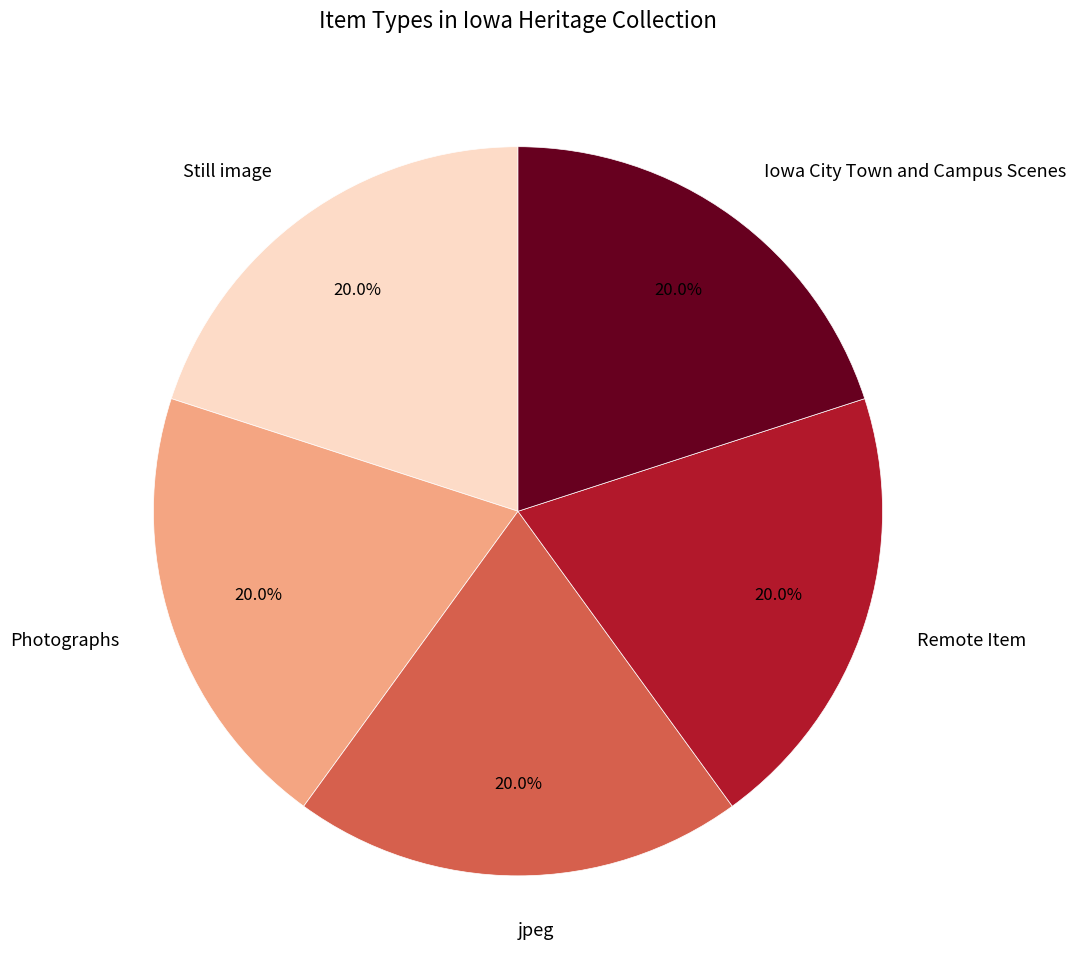

What is the ratio of the value at Still image to the value at Iowa City Town and Campus Scenes?

1.0